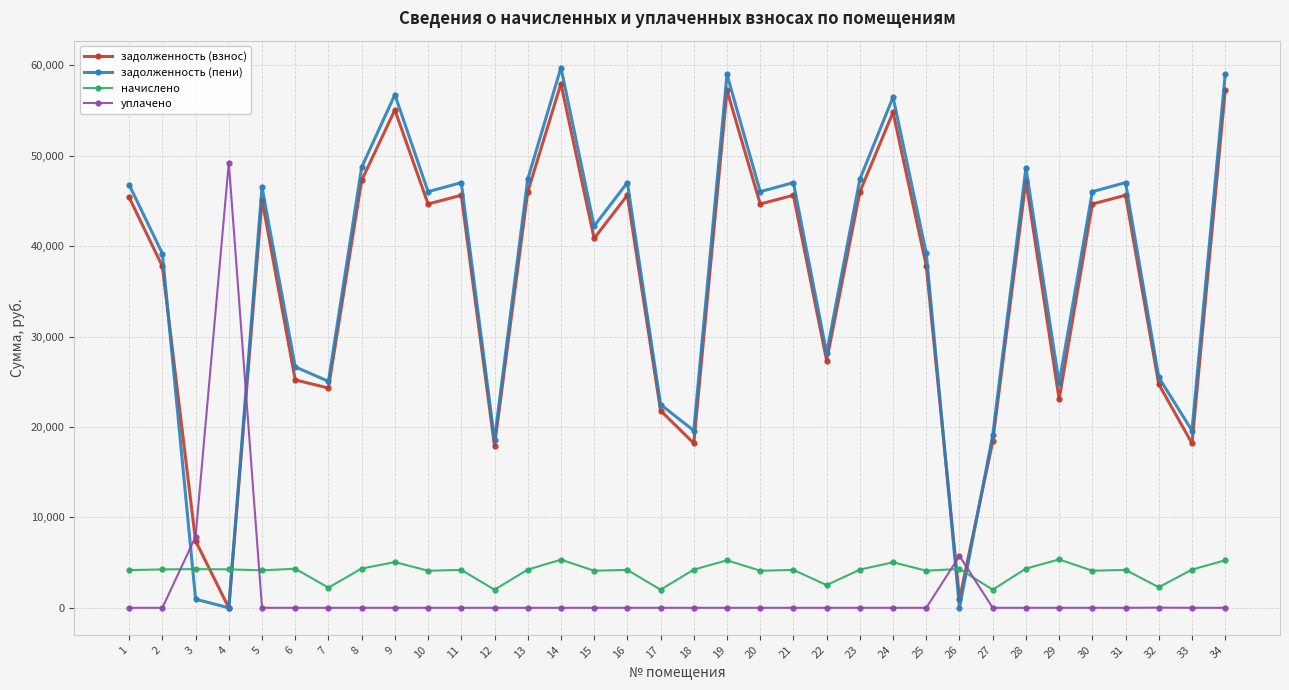

The value of задолженность (пени) at 34 is 22930.7. True or false?

False